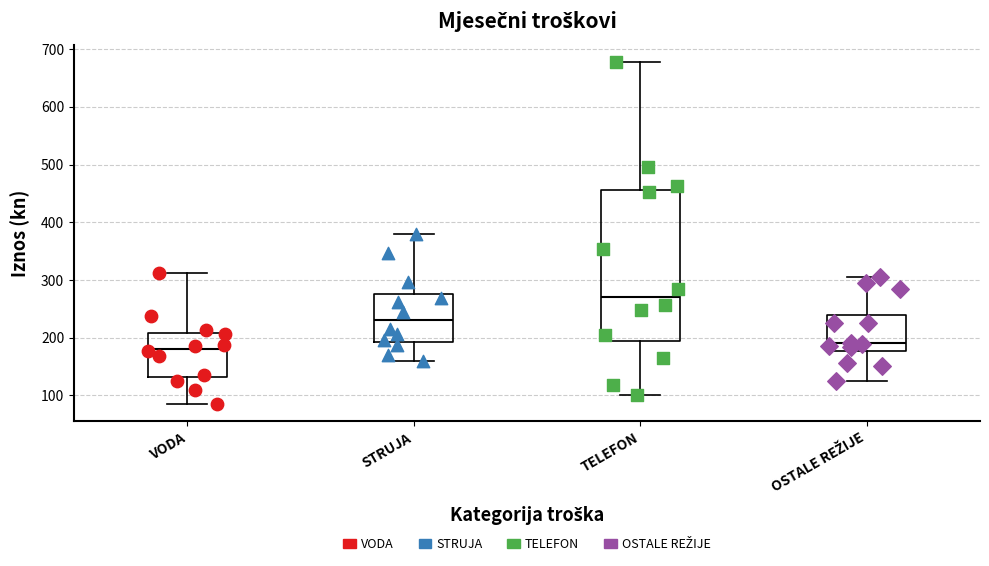

Reading left to right, read every box against the y-axis: the position of its median line, the range the box covers, and the ends of its whiskers. The values are not printed on the chart, so give them approximately, as read against the axis.

VODA: median 180, box 130 to 210, whiskers 80 to 310
STRUJA: median 230, box 190 to 280, whiskers 160 to 380
TELEFON: median 270, box 190 to 460, whiskers 100 to 680
OSTALE REŽIJE: median 190, box 180 to 240, whiskers 130 to 310